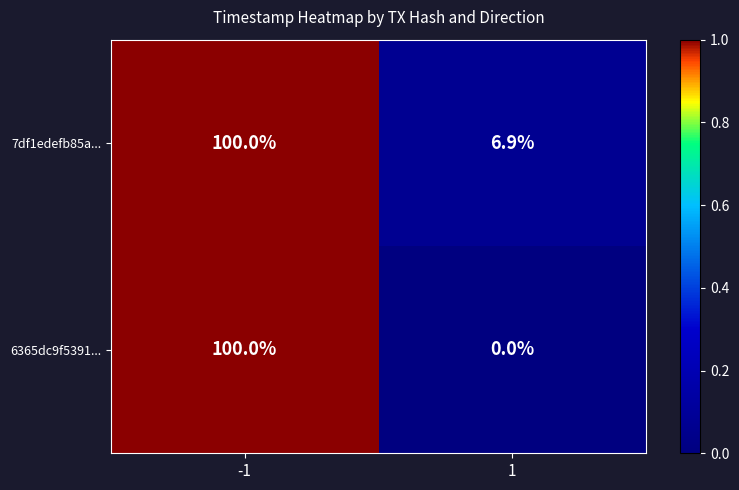

At 1, list the series in order from smallest to largest.

6365dc9f5391..., 7df1edefb85a...